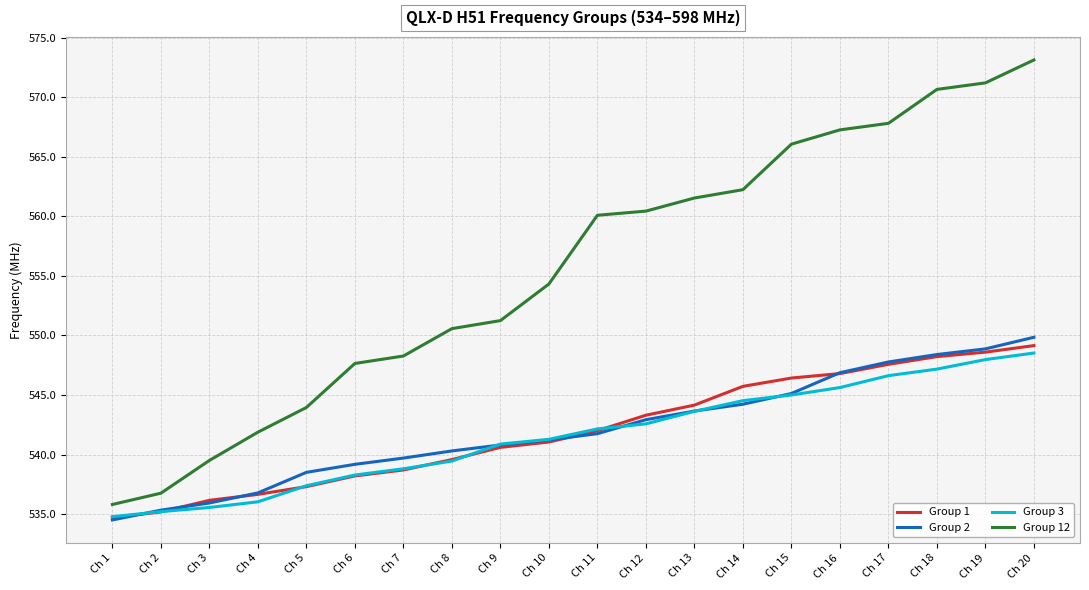

True or false: Group 1 and Group 12 cross at least once.

False